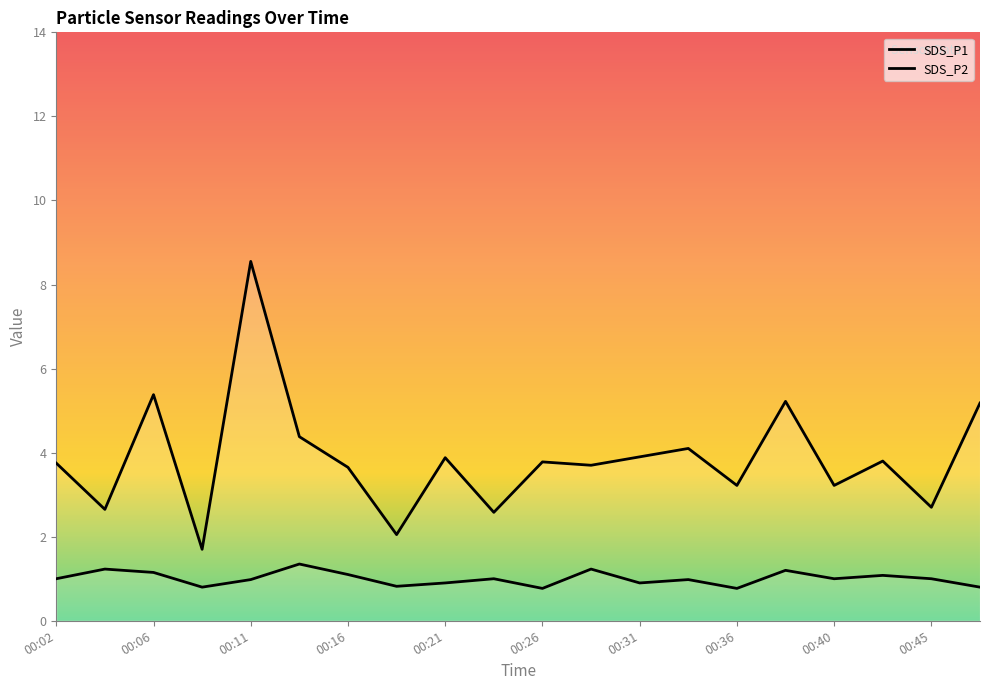

Where is the first local maximum for SDS_P1?

00:06